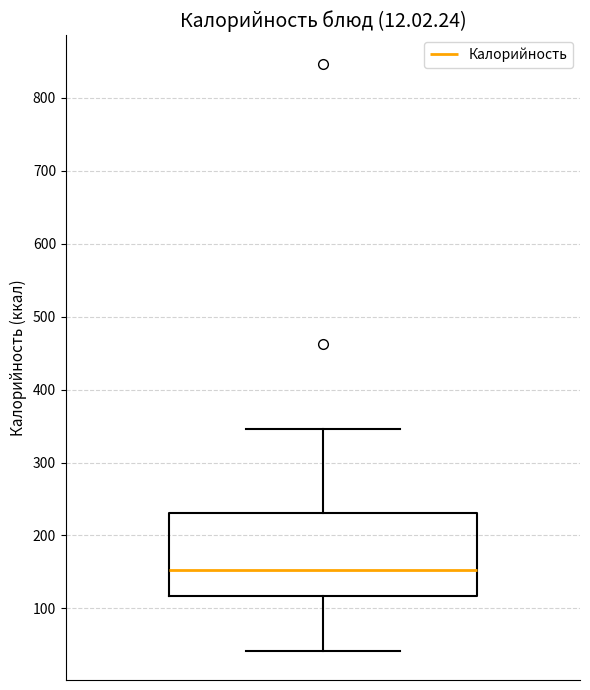

Where is the lower edge of the box on the y-axis? The values are not printed on the chart, so give them approximately, as read against the axis.

120